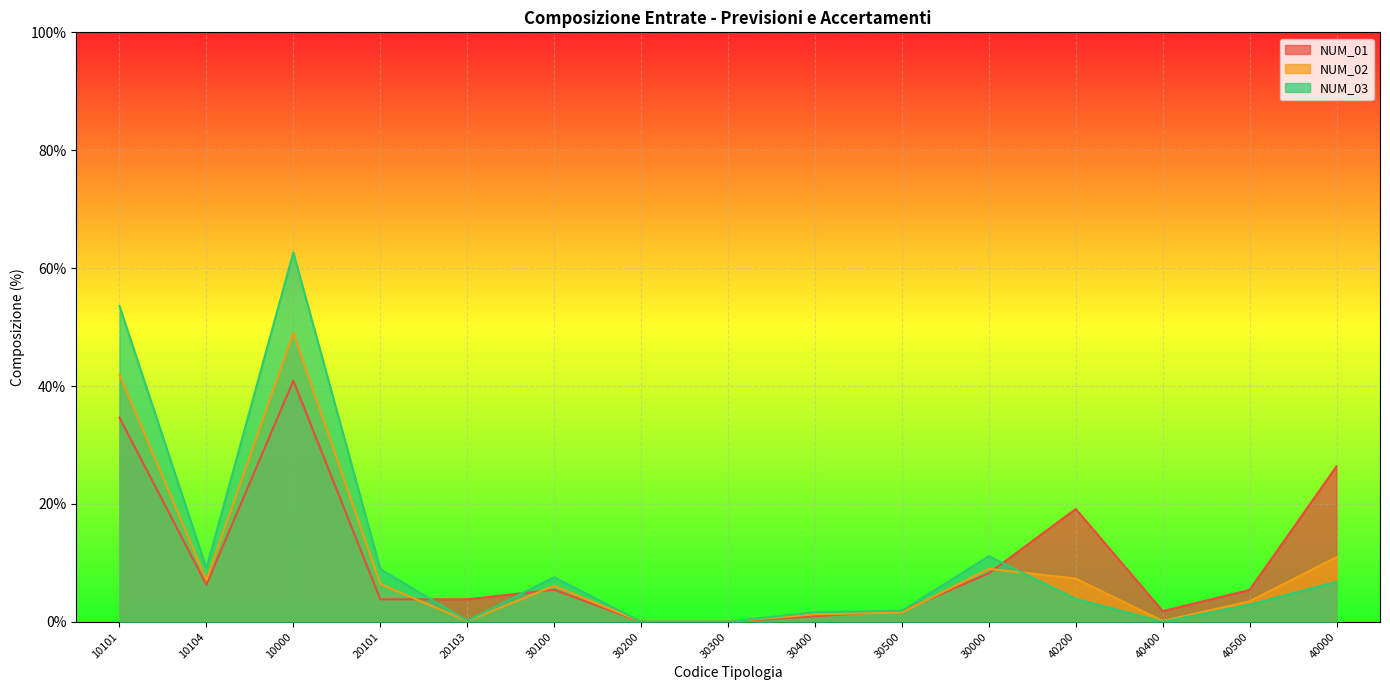

The value of NUM_01 at 40000 is 43.5. True or false?

False